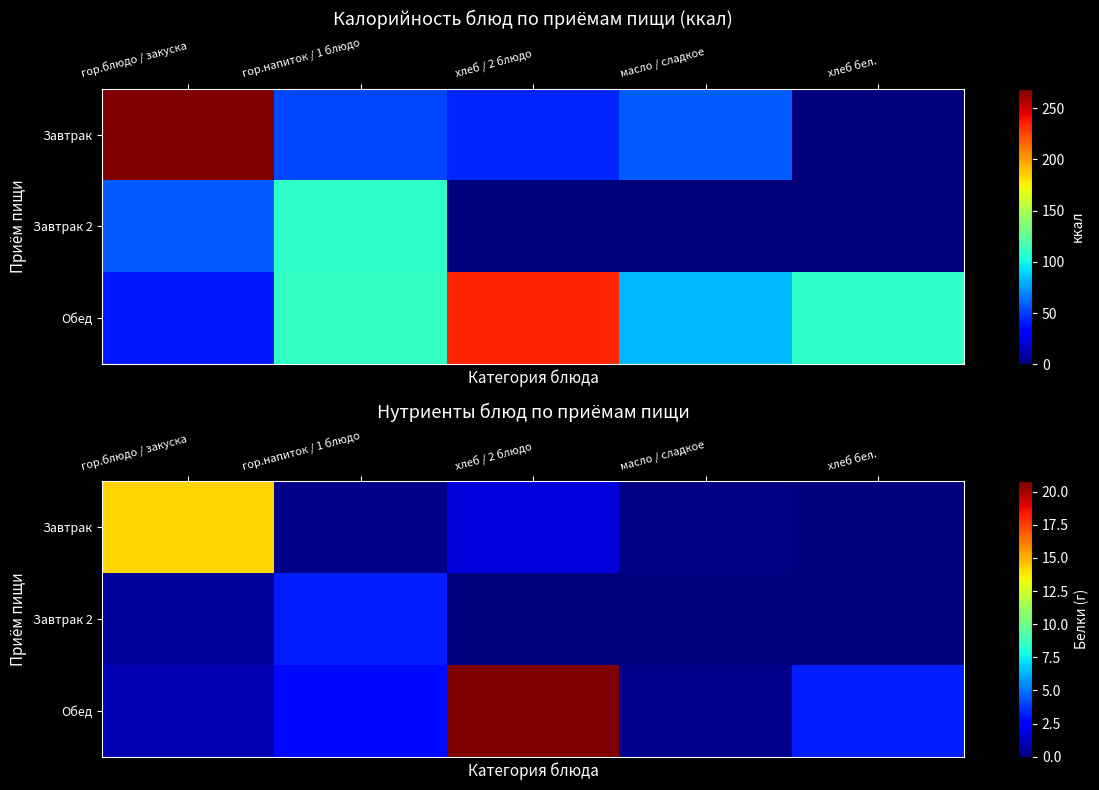

The Завтрак 2 series shows 0.0 at масло / сладкое. True or false?

True